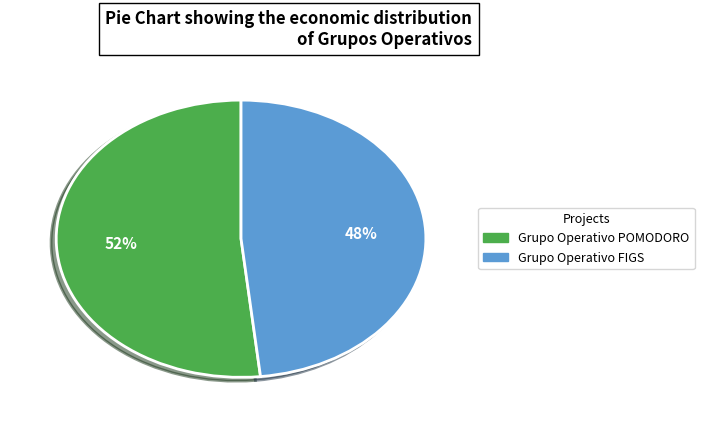

Which slice is the largest?

Grupo Operativo POMODORO